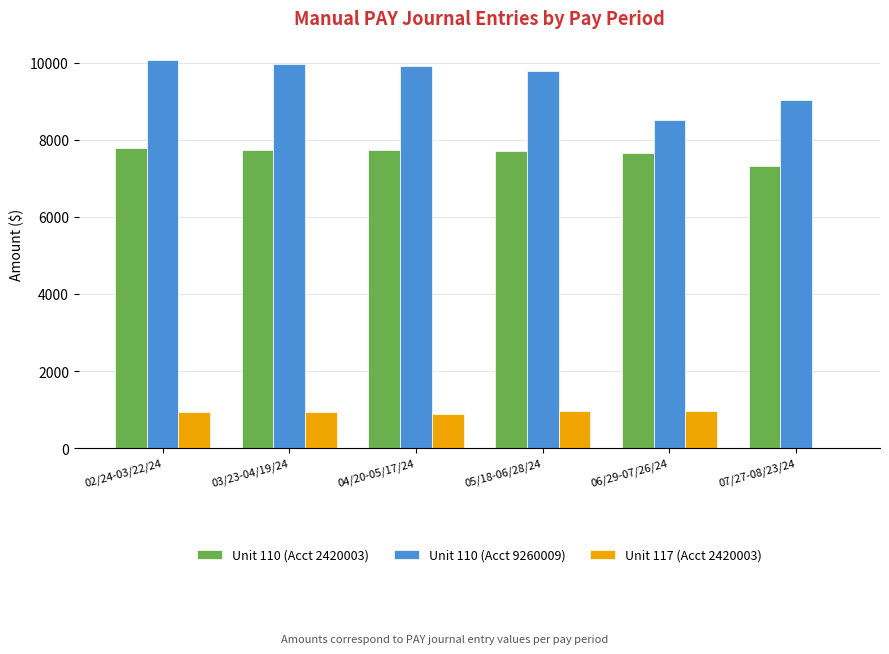

Between 03/23-04/19/24 and 07/27-08/23/24, which series saw the biggest shift?

Unit 110 (Acct 9260009)